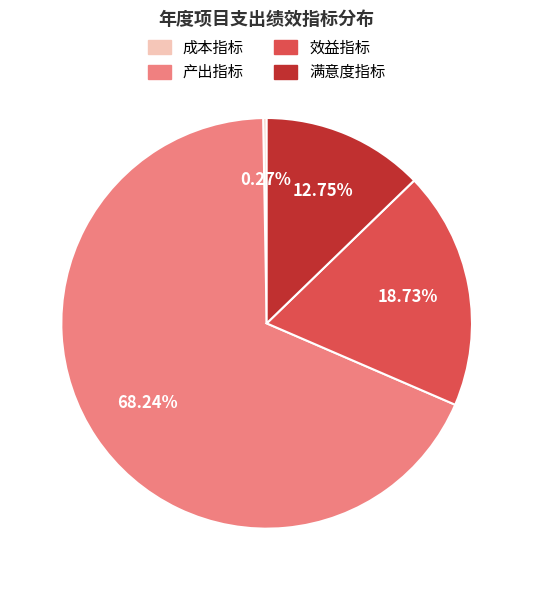

What is the majority slice?

产出指标